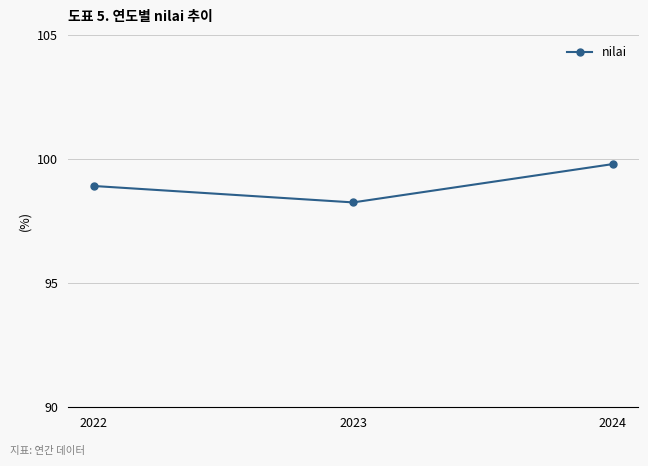

What is the approximate value at 2023?

98.3